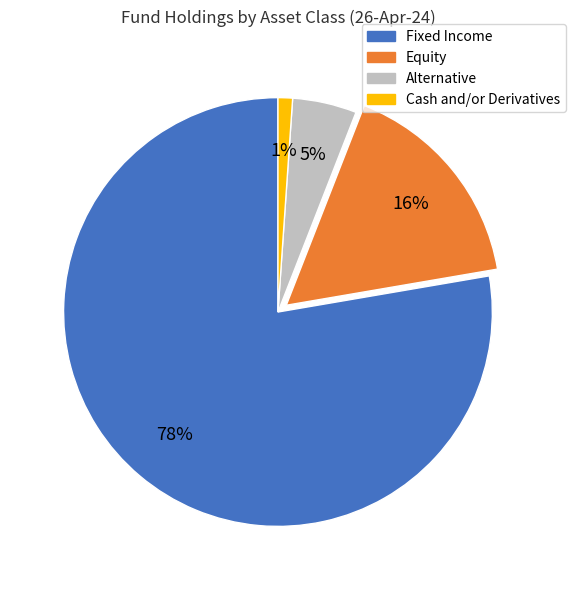

Is the sum of Fixed Income and Equity greater than half?

Yes